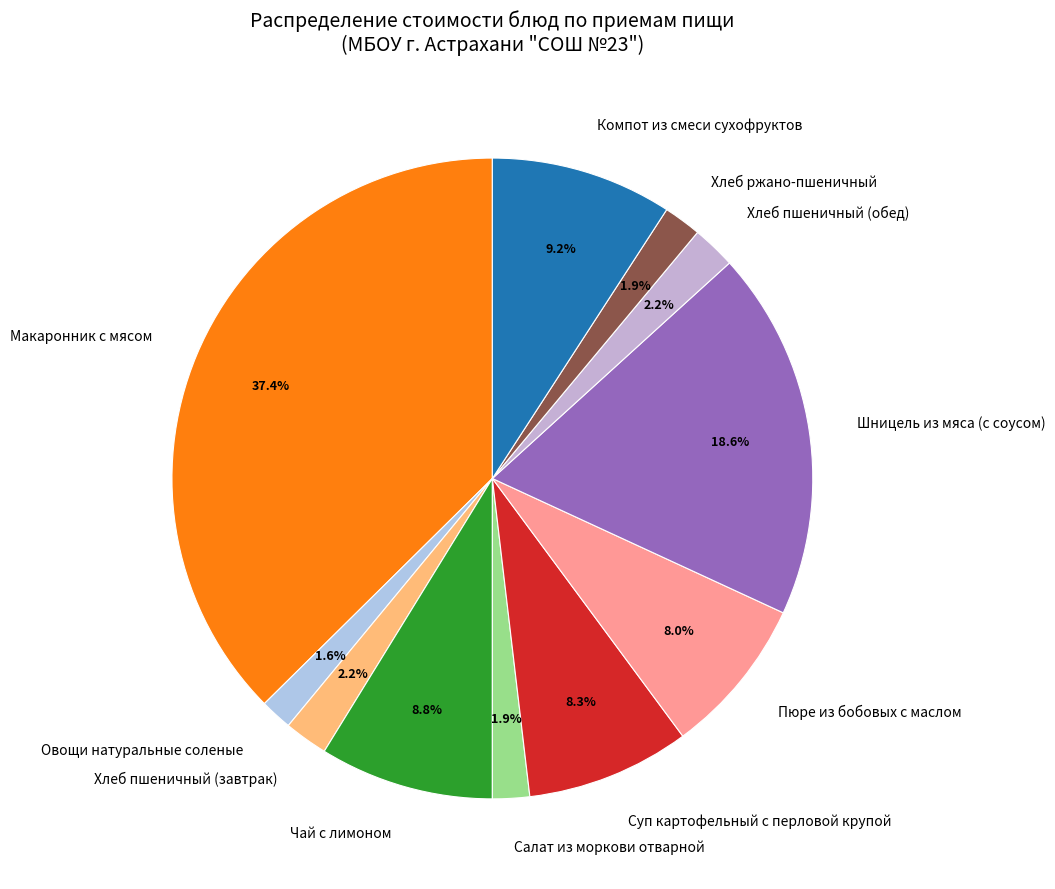

Which category has the biggest portion of the pie?

Макаронник с мясом